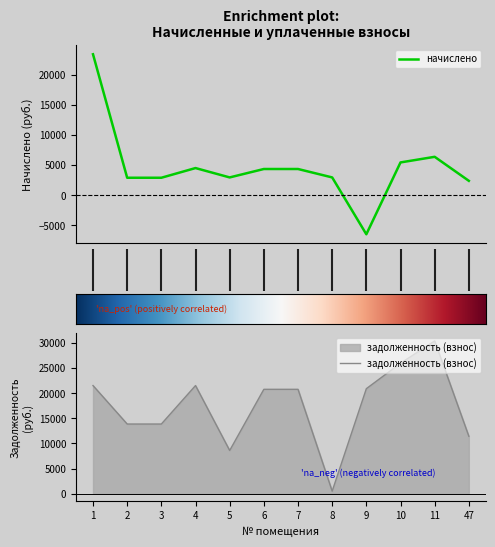

Rank the series by their maximum value, from lowest to highest.

начислено, задолженность (взнос)